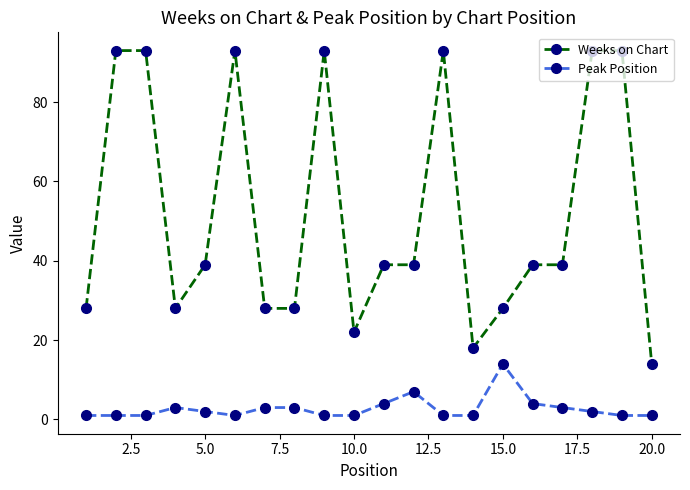

Which series has the widest spread of values?

Weeks on Chart